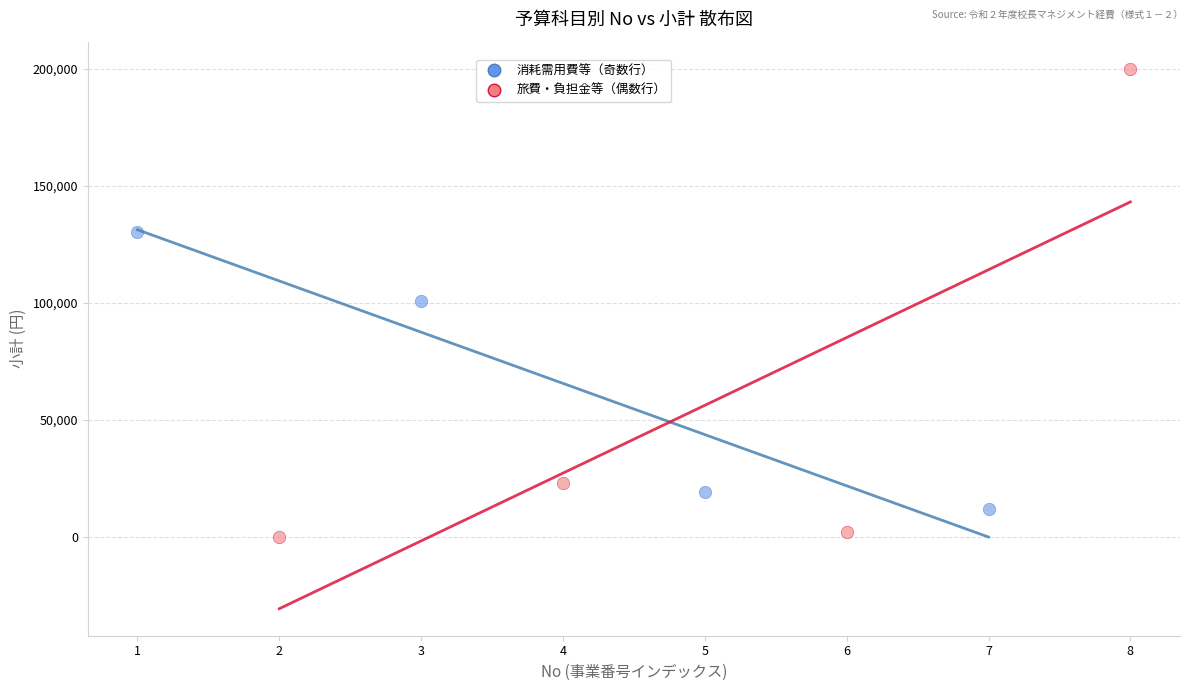

Which series reaches the maximum Y coordinate?

旅費・負担金等（偶数行）